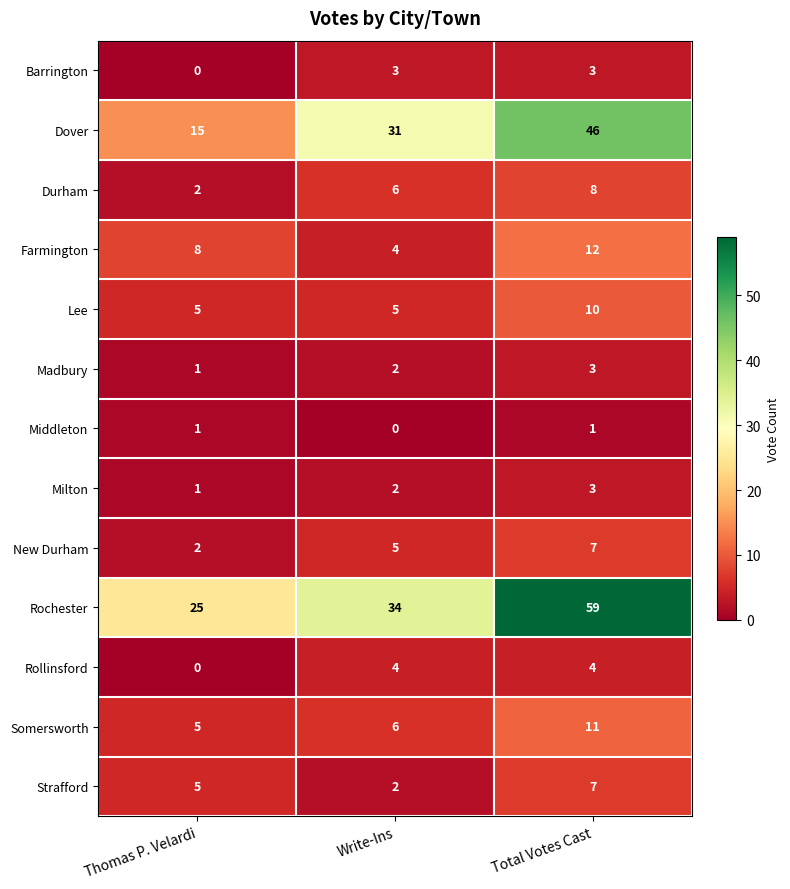

Is it true that Rochester equals 13 at Thomas P. Velardi?

False